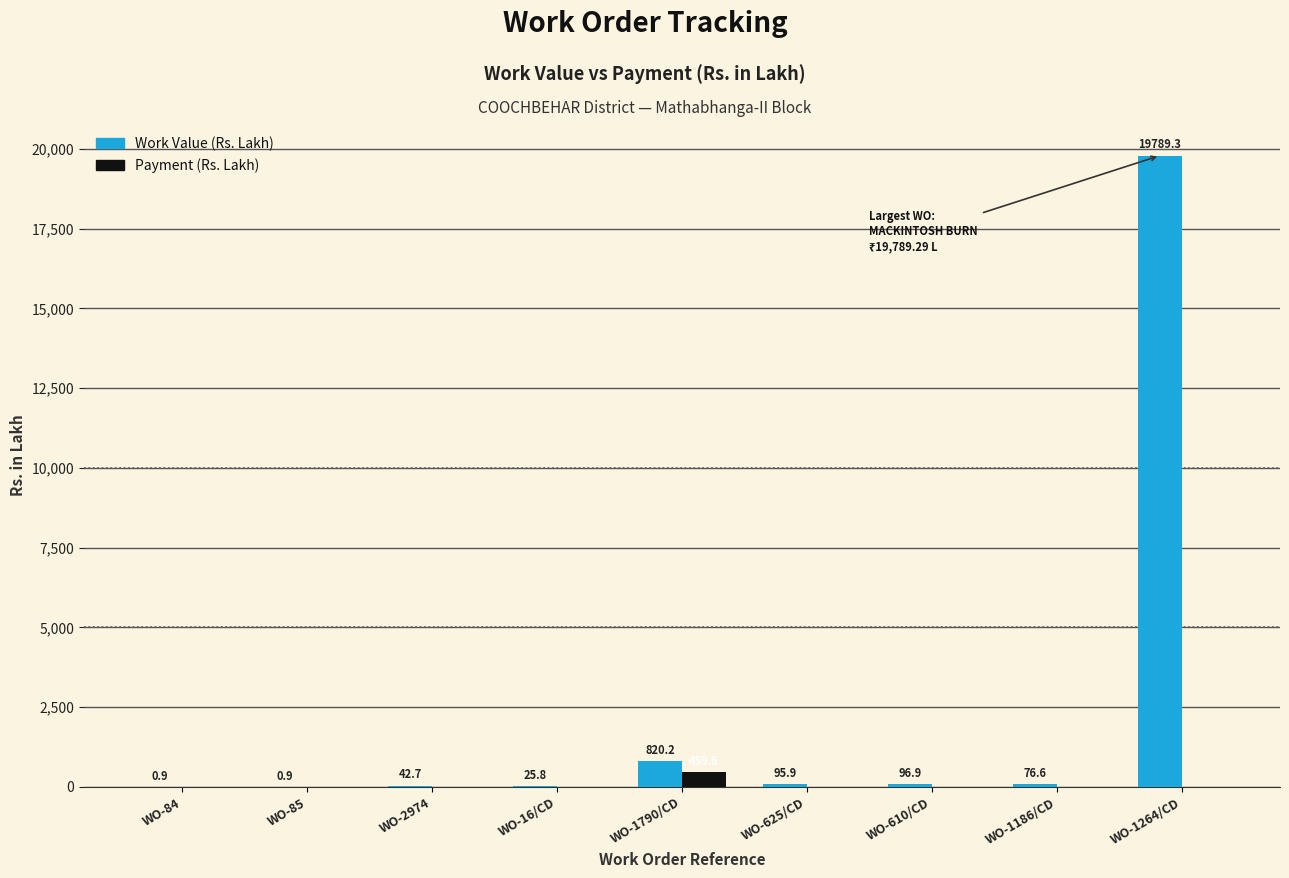

Reading right to left, what are all the values shown in this chart?

Work Value (Rs. Lakh): 19789.3	76.6	96.9	95.9	820.2	25.8	42.7	0.9	0.9
Payment (Rs. Lakh): 0.0	0.0	0.0	0.0	459.6	0.0	0.0	0.0	0.0